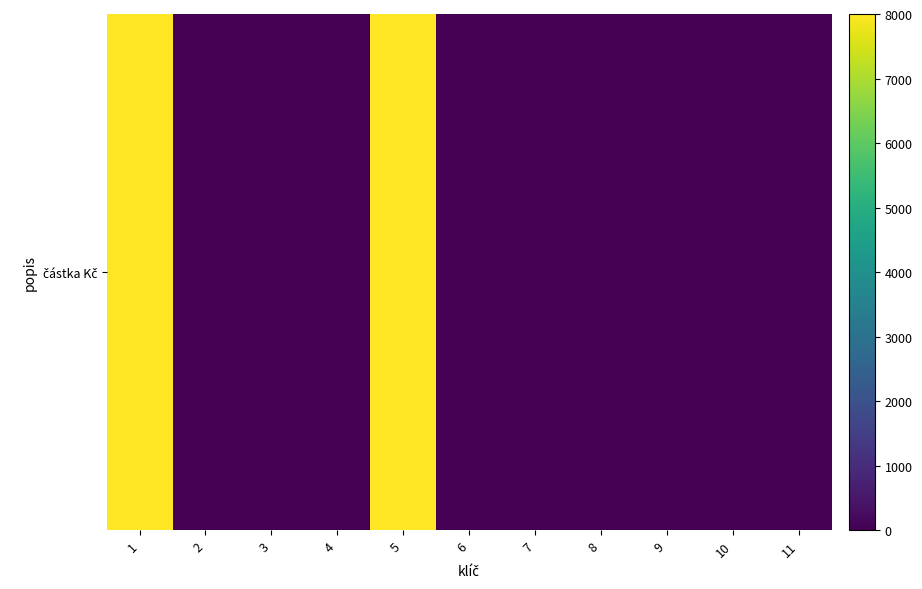

List the labels in order of value, smallest first.

2, 3, 4, 6, 7, 8, 9, 10, 11, 1, 5